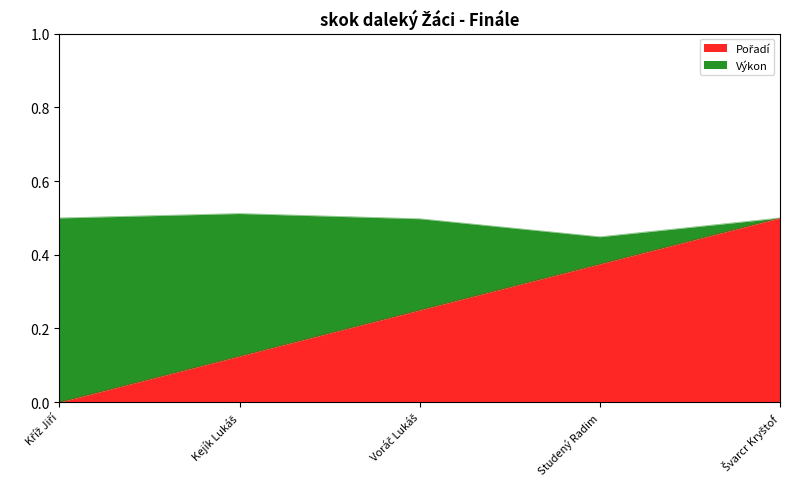

What is the approximate value at Voráč Lukáš?

0.2